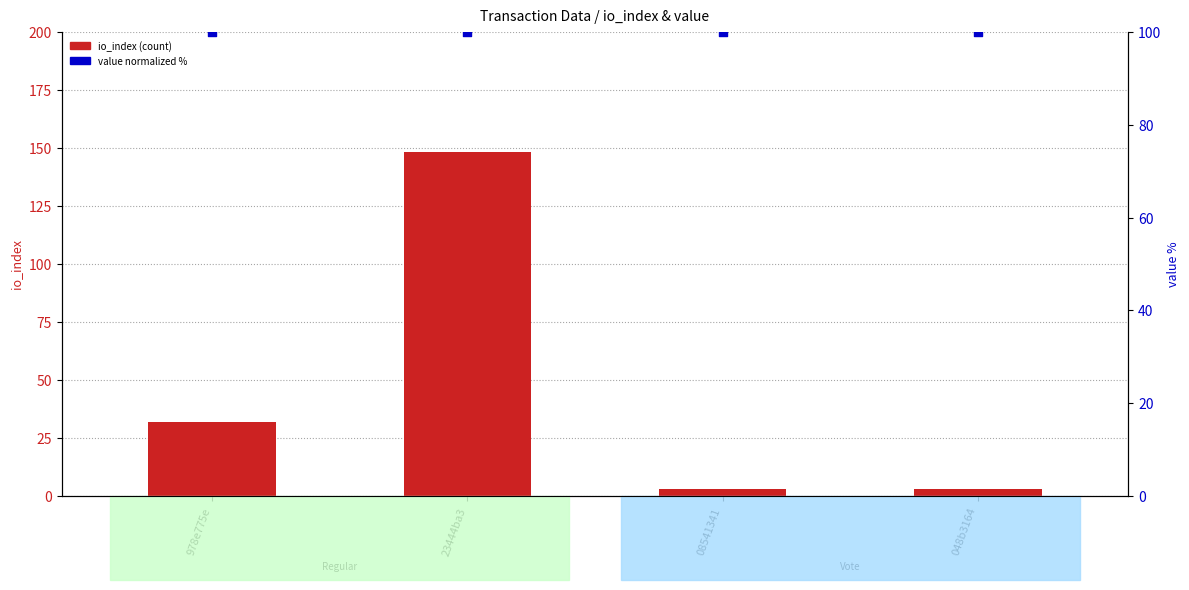

At how many categories does at least one series exceed 52?

4